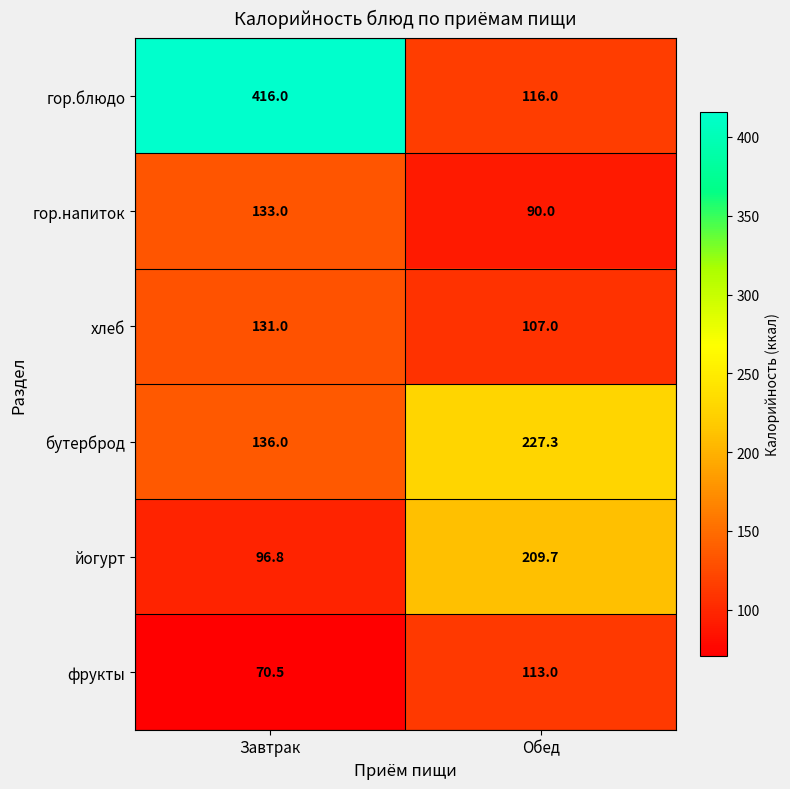

At which label does гор.напиток reach its peak?

Завтрак